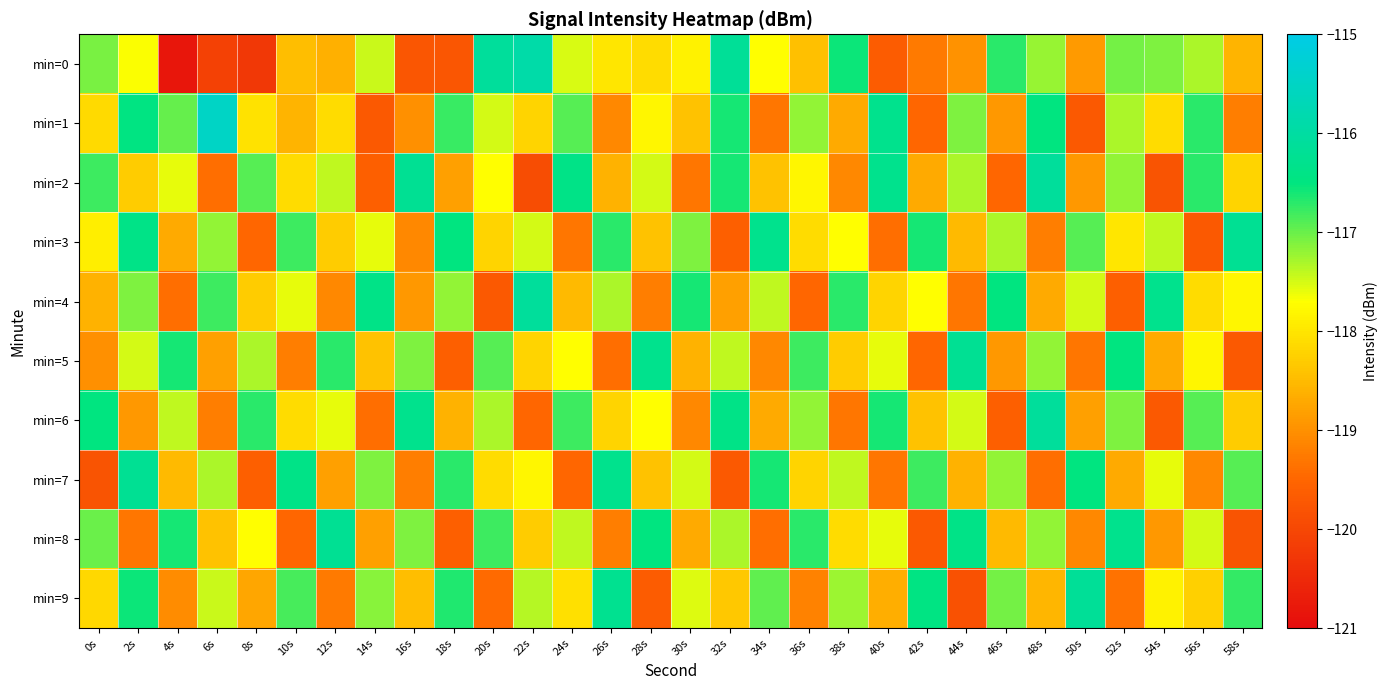

Between 0s and 4s, which is larger?

0s